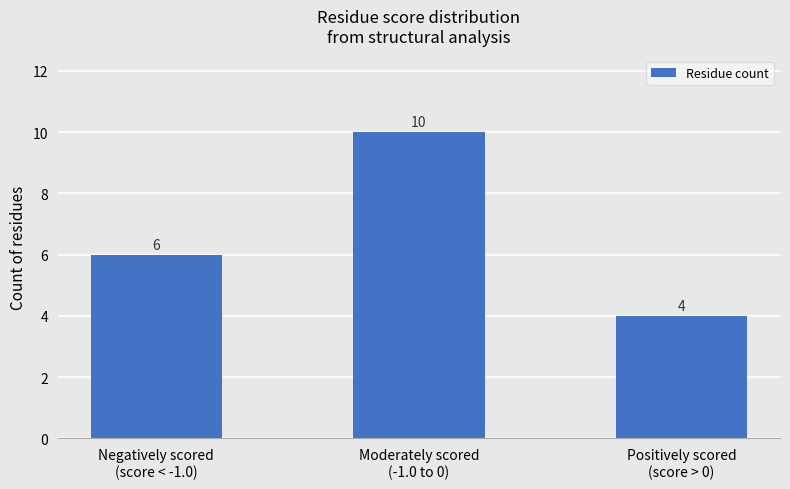

What is the difference between the maximum and minimum values?

6